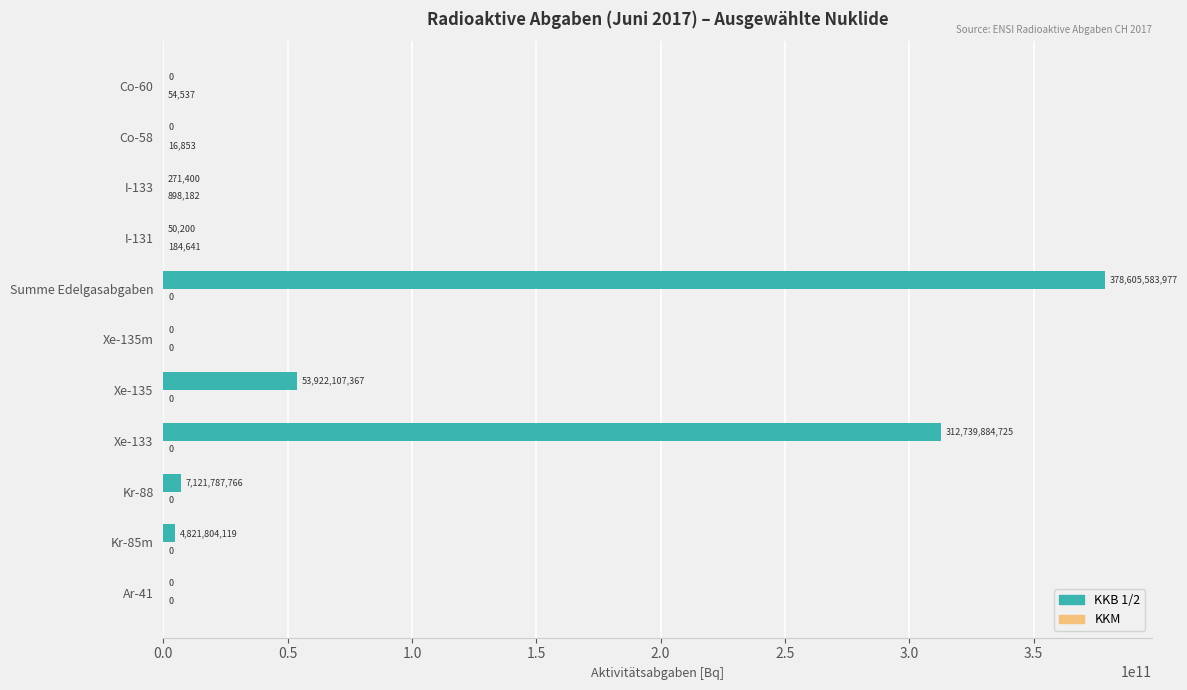

Where is KKB 1/2 nearest to the value 189302791988?

Xe-133